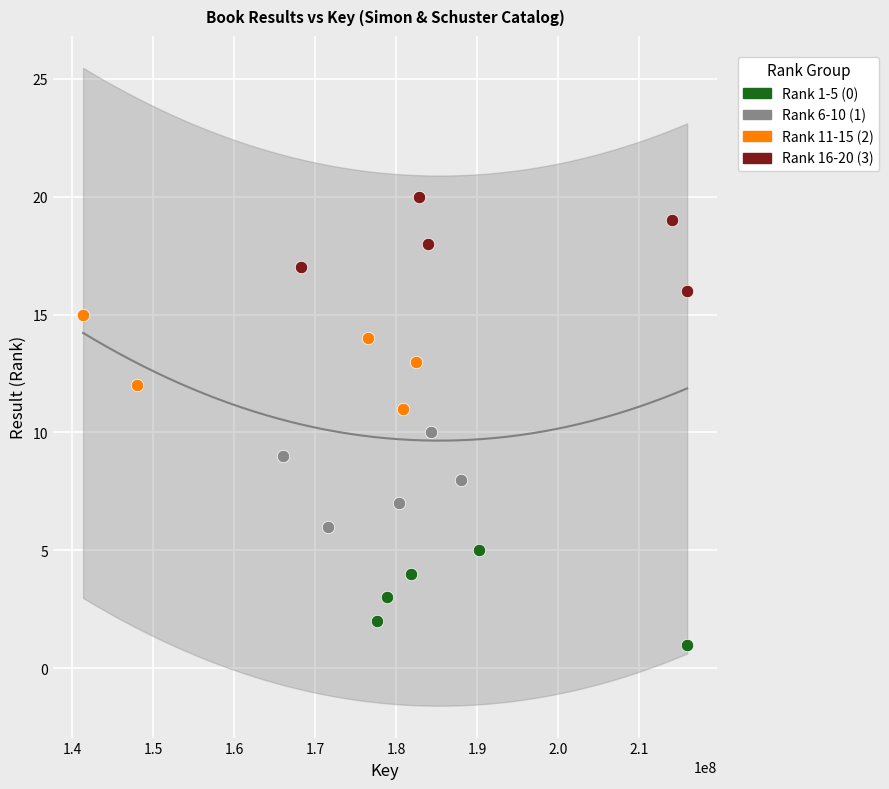

Which series contains the lowest Y value?

Rank 1-5 (0)